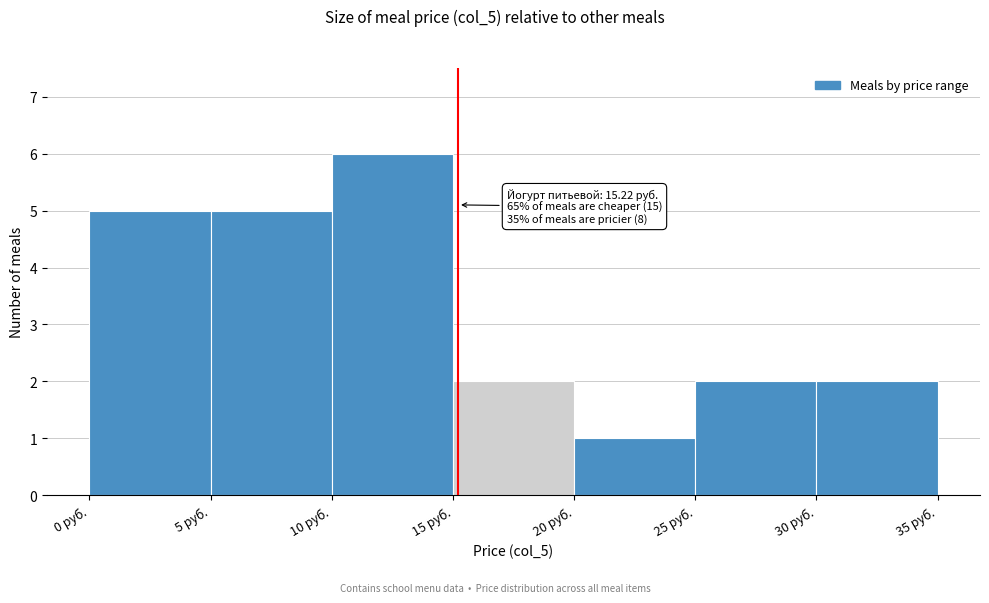

Which range on the x-axis has the tallest bar?

10 to 15